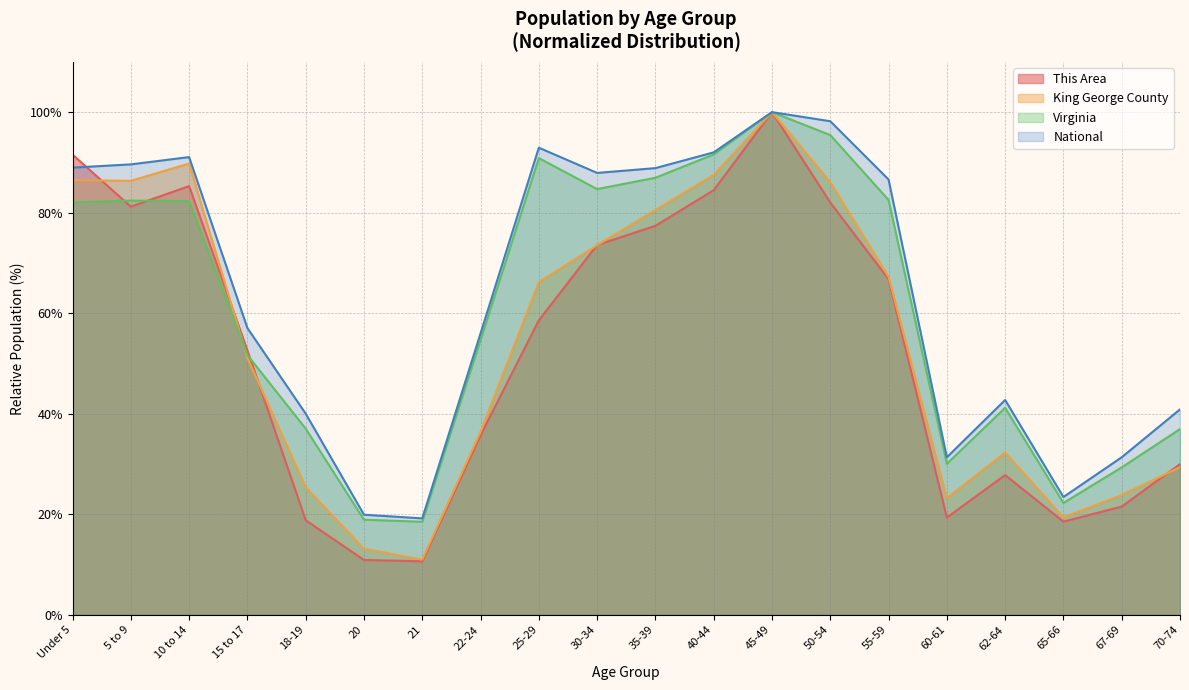

Does the chart display data point markers on the line(s)?

No